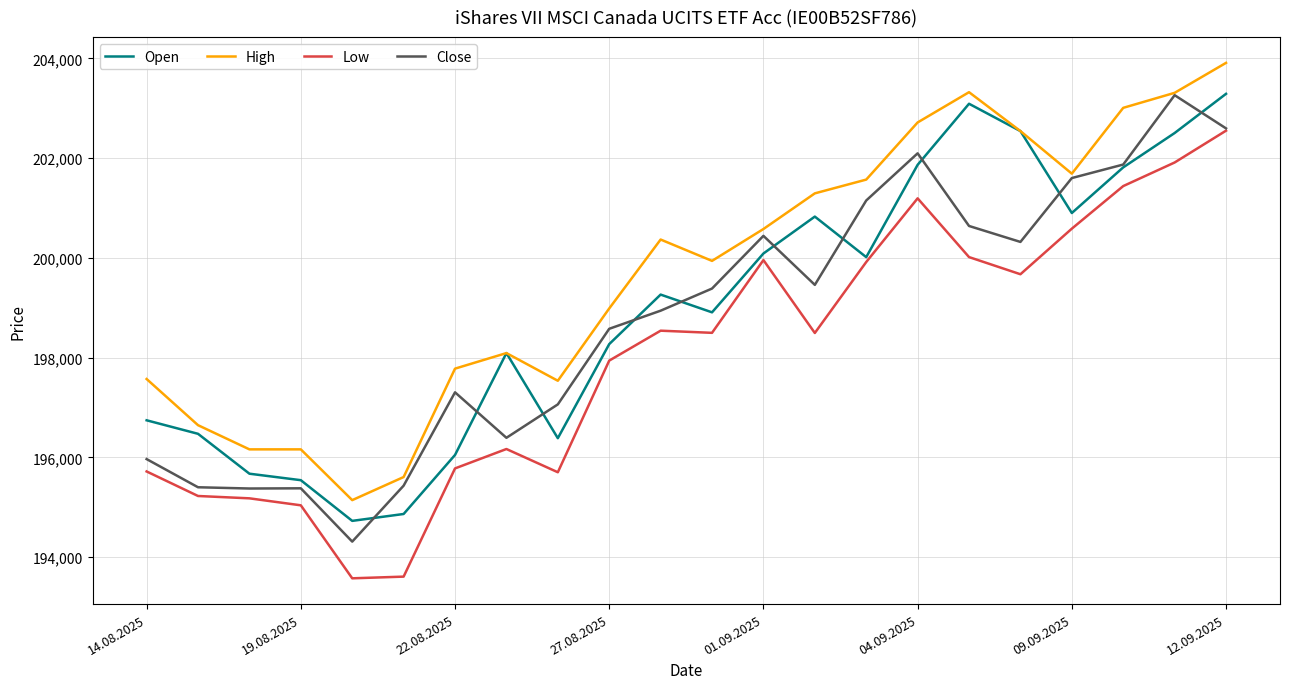

What is the minimum value shown in the chart?

193574